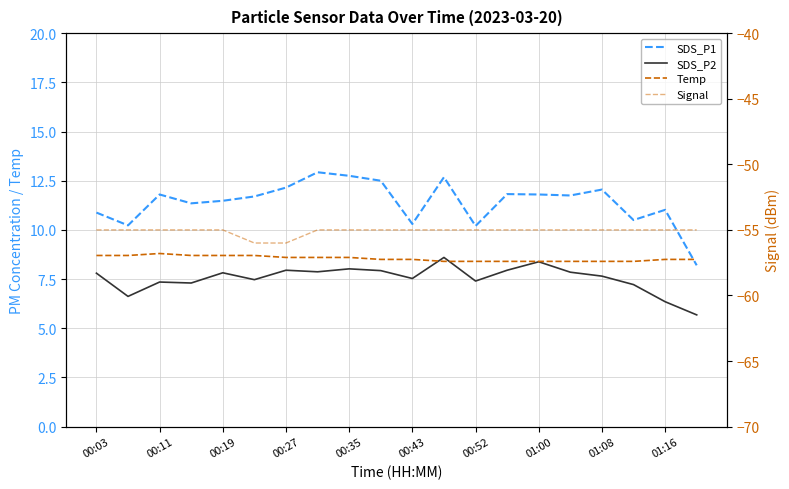

How many values in the SDS_P2 series exceed 7?

17